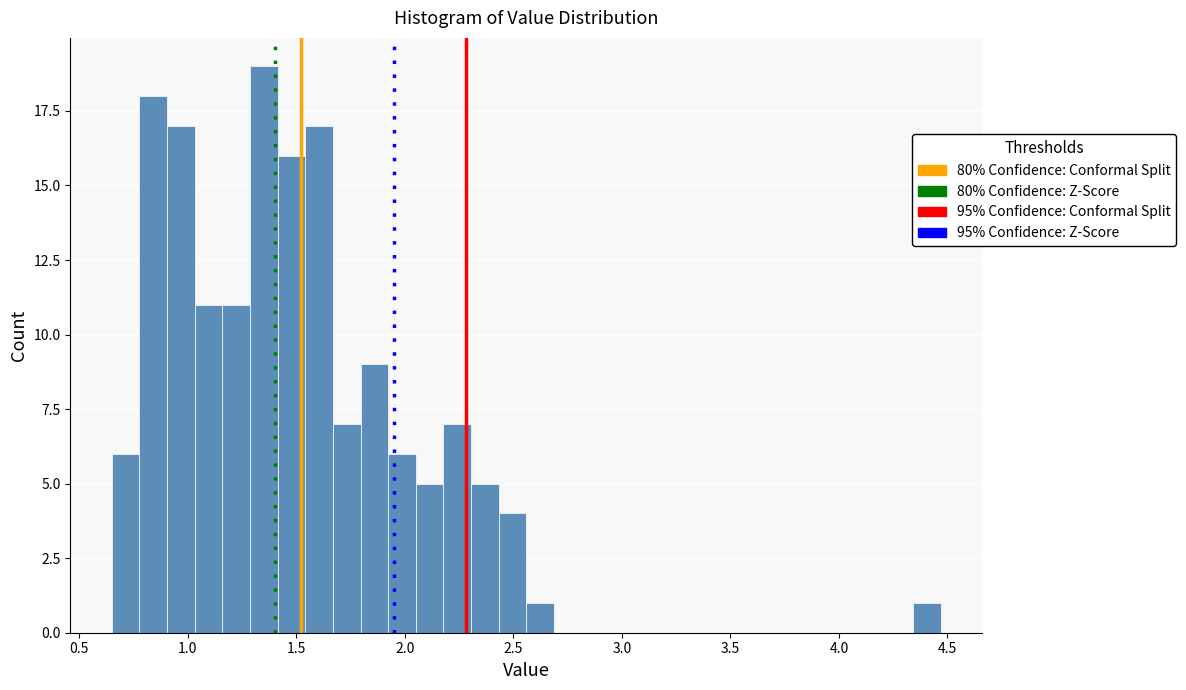

Read against the x-axis, roughly where is the centre of the tallest bar?

1.35